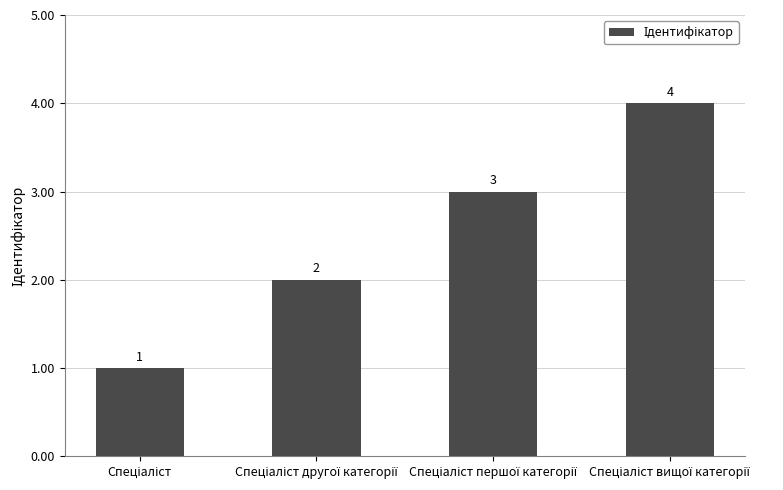

What is the value of the 4th bar from the left?

4